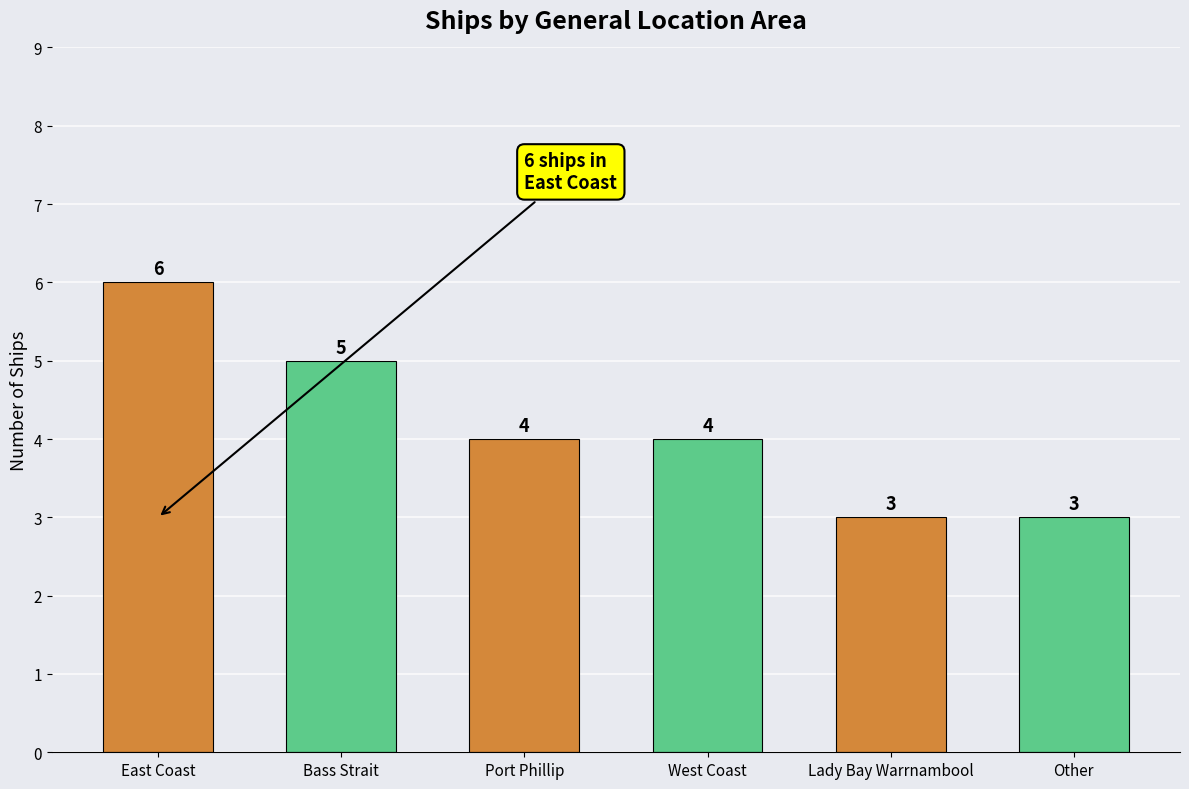

What position from the left is Other?

6